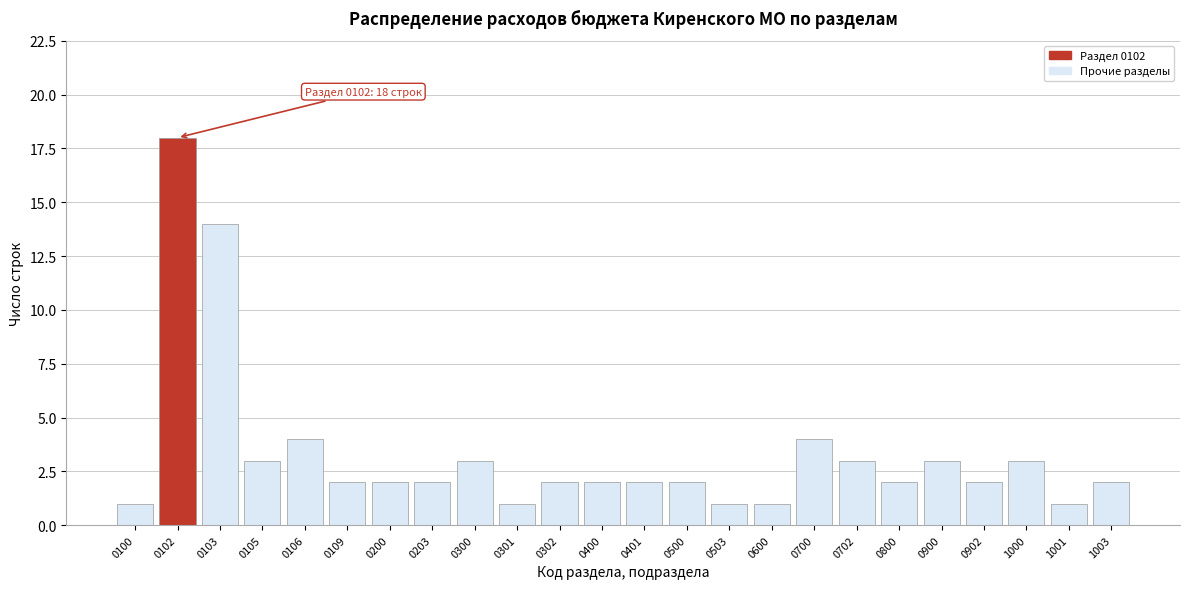

Reading left to right, list all the values displayed in this chart.

1	18	14	3	4	2	2	2	3	1	2	2	2	2	1	1	4	3	2	3	2	3	1	2